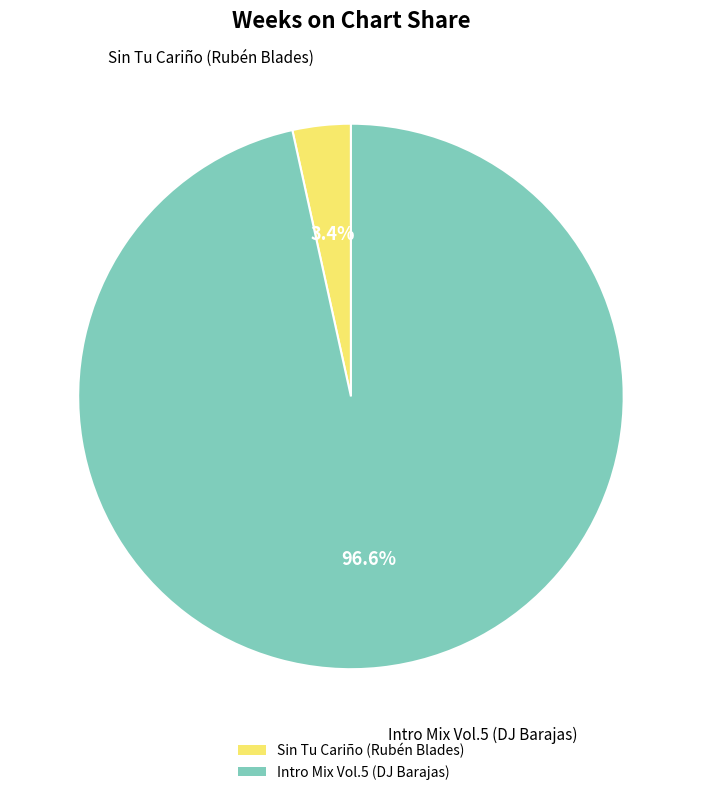

How many segments does this pie chart have?

2